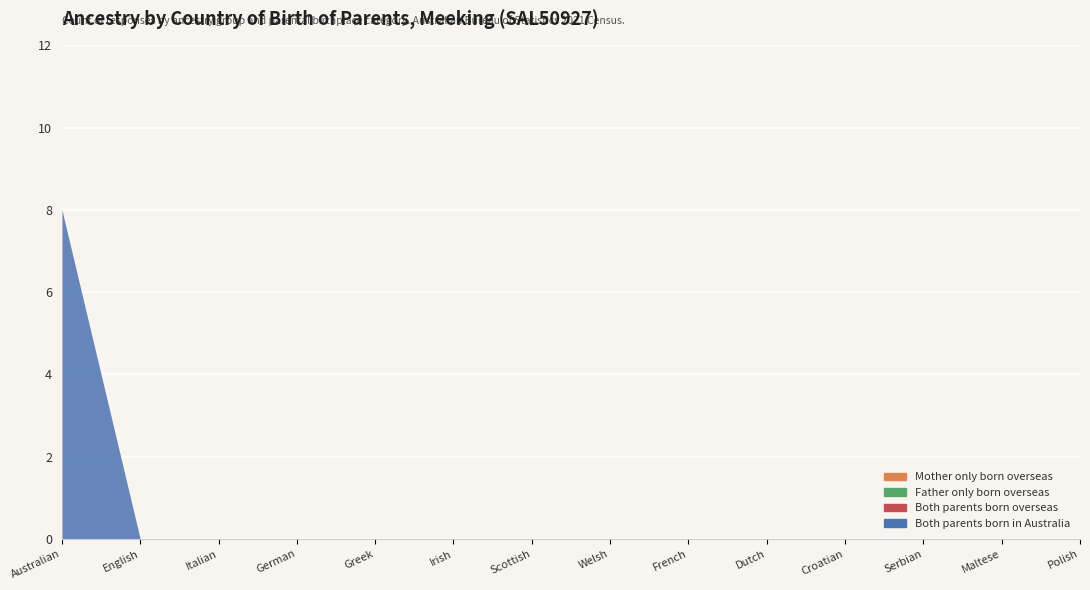

True or false: Both parents born overseas and Both parents born in Australia cross at least once.

False